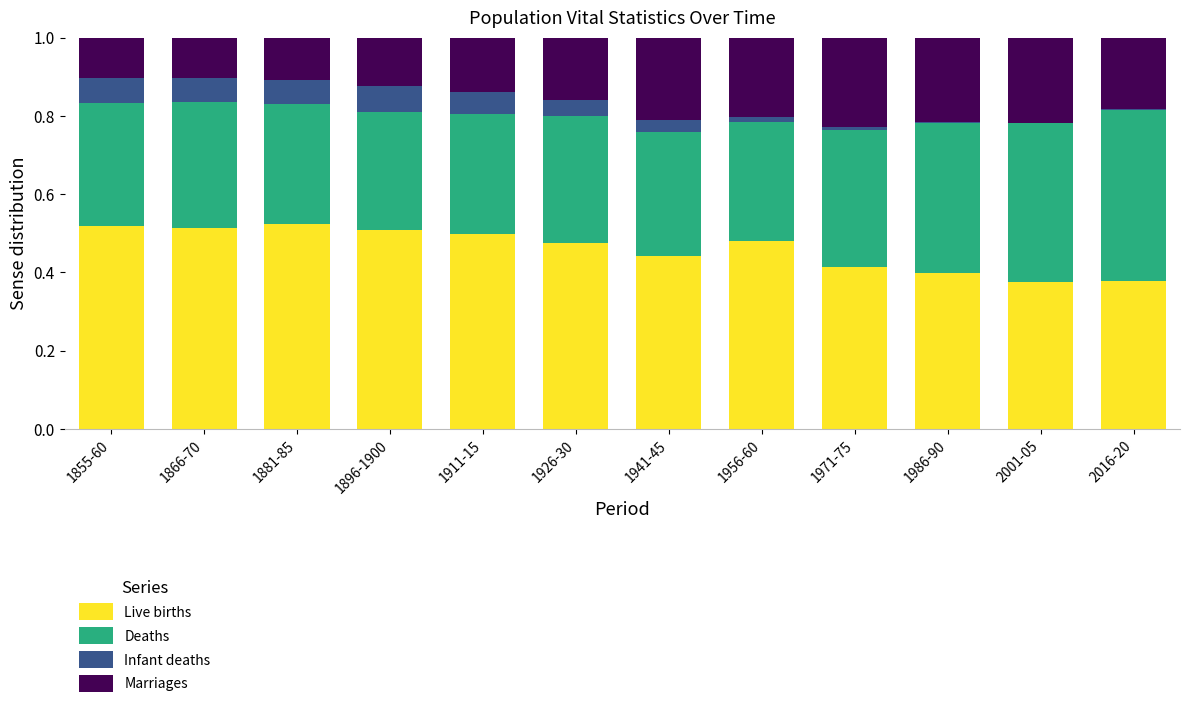

How many categories are shown in the chart?

12